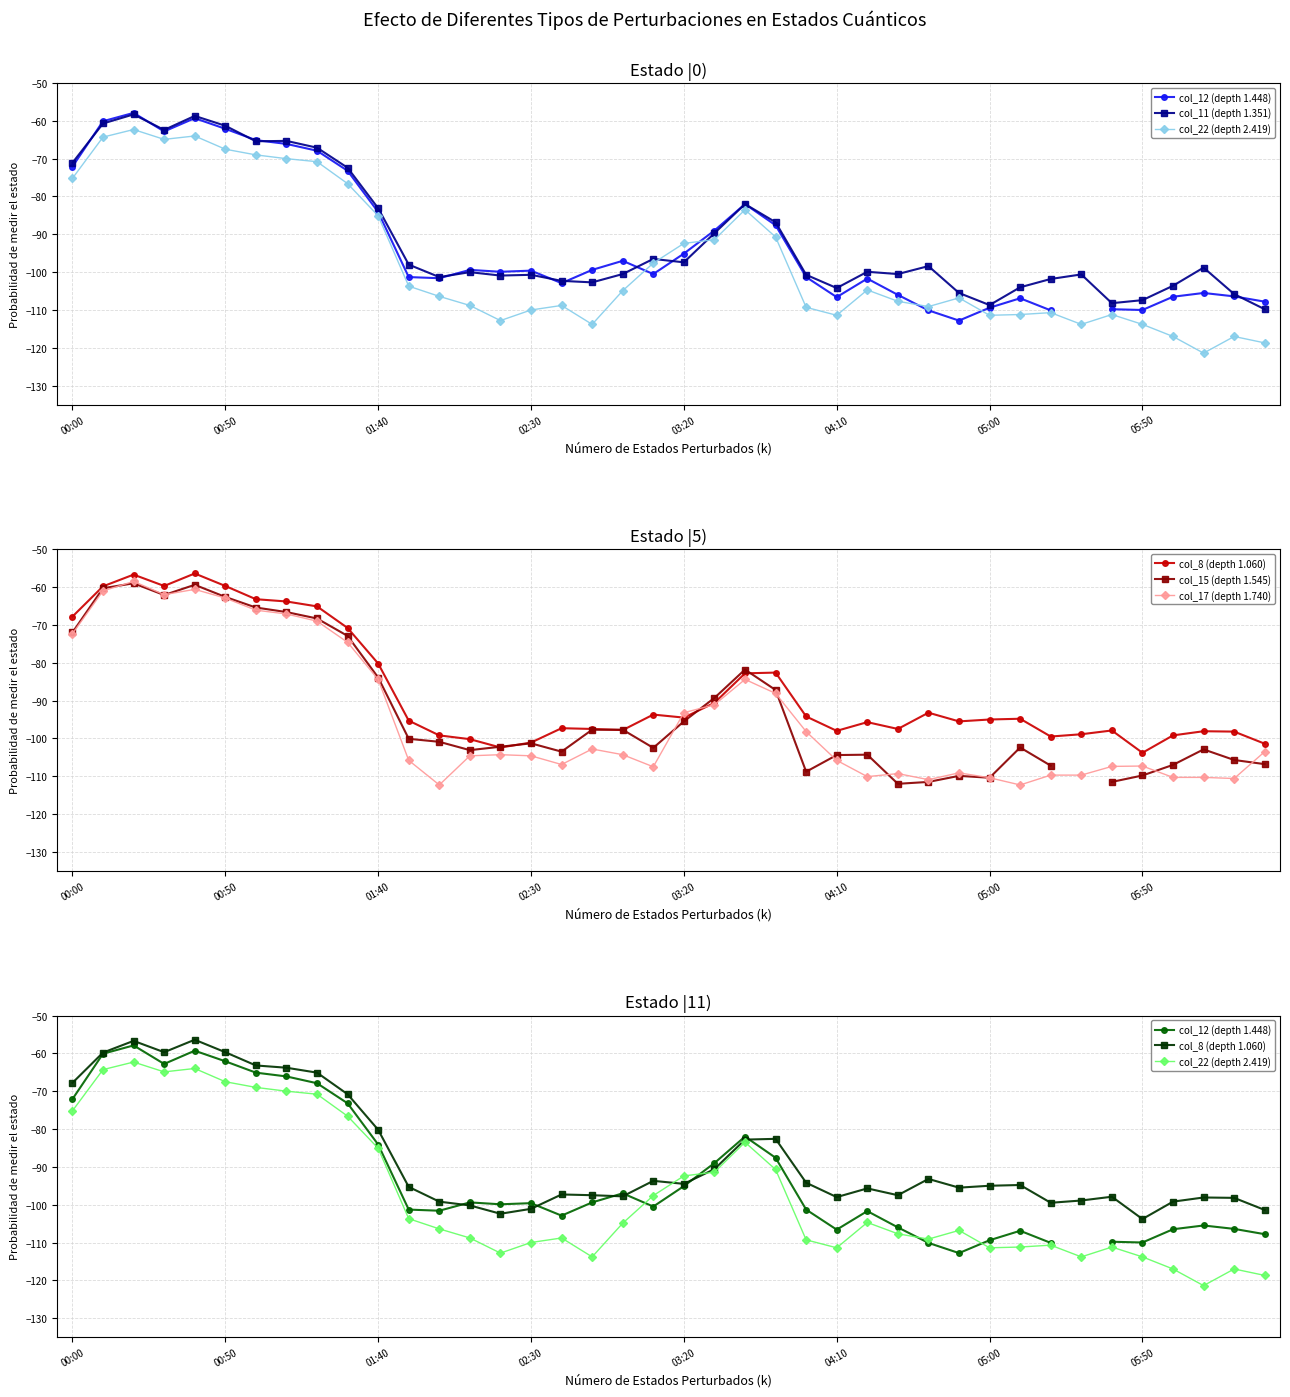

Which series changed the most between 31 and 32?

col_15 (depth 1.545)